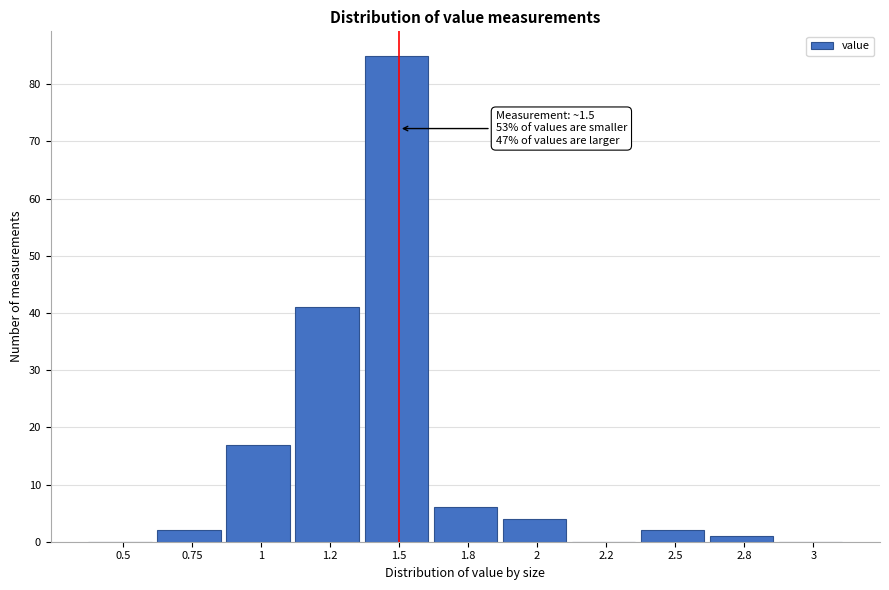

Reading right to left, transcribe all the data shown in this chart.

3=0	2.8=1	2.5=2	2.2=0	2=4	1.8=6	1.5=85	1.2=41	1=17	0.75=2	0.5=0